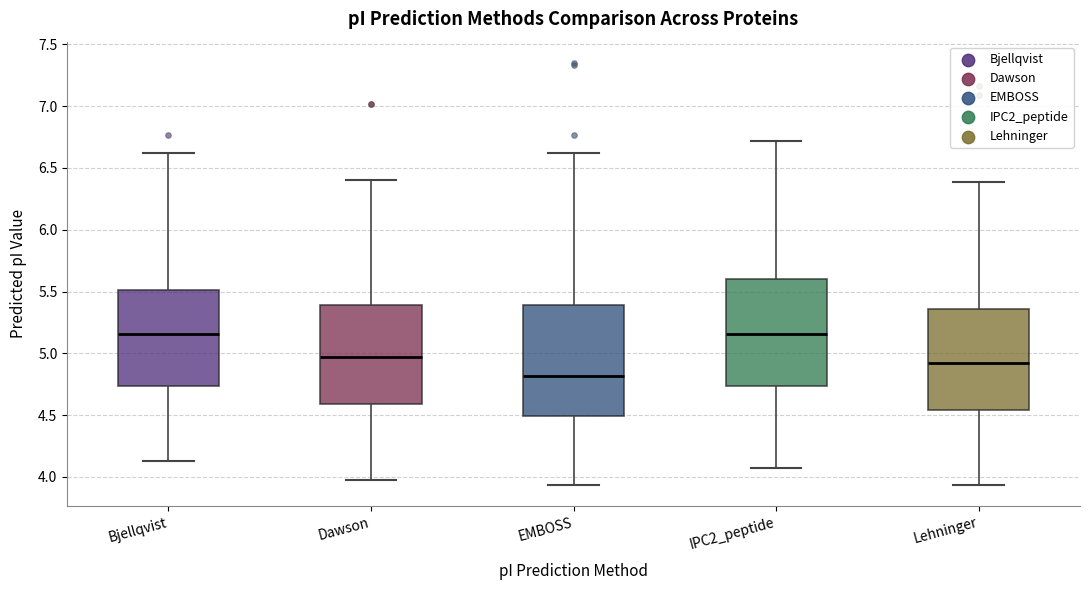

Reading left to right, transcribe this box plot: for each box, give where its median line is, the range the box spans, and where its two whiskers end, as read against the y-axis. The values are not printed on the chart, so give them approximately, as read against the axis.

Bjellqvist: median 5.15, box 4.75 to 5.50, whiskers 4.15 to 6.60
Dawson: median 4.95, box 4.60 to 5.40, whiskers 3.95 to 6.40
EMBOSS: median 4.80, box 4.50 to 5.40, whiskers 3.95 to 6.60
IPC2_peptide: median 5.15, box 4.75 to 5.60, whiskers 4.10 to 6.70
Lehninger: median 4.90, box 4.55 to 5.35, whiskers 3.95 to 6.40